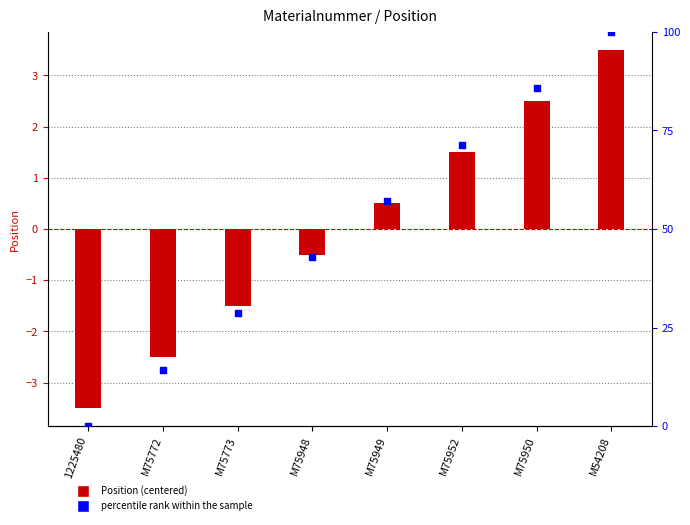

What are all the series names shown in the legend?

Position (centered), percentile rank within the sample